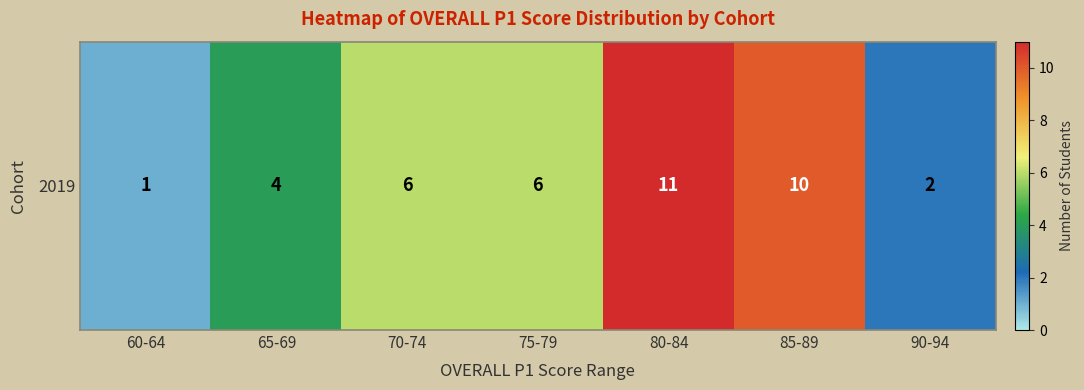

Reading left to right, extract all data points from this chart.

1	4	6	6	11	10	2